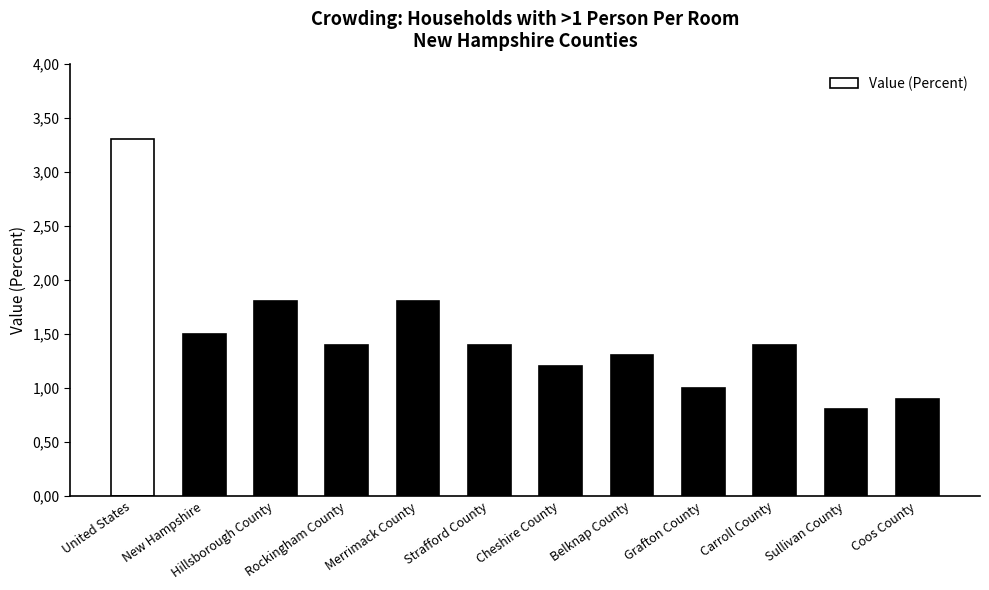

Reading left to right, list all the values displayed in this chart.

United States=3.3	New Hampshire=1.5	Hillsborough County=1.8	Rockingham County=1.4	Merrimack County=1.8	Strafford County=1.4	Cheshire County=1.2	Belknap County=1.3	Grafton County=1.0	Carroll County=1.4	Sullivan County=0.8	Coos County=0.9